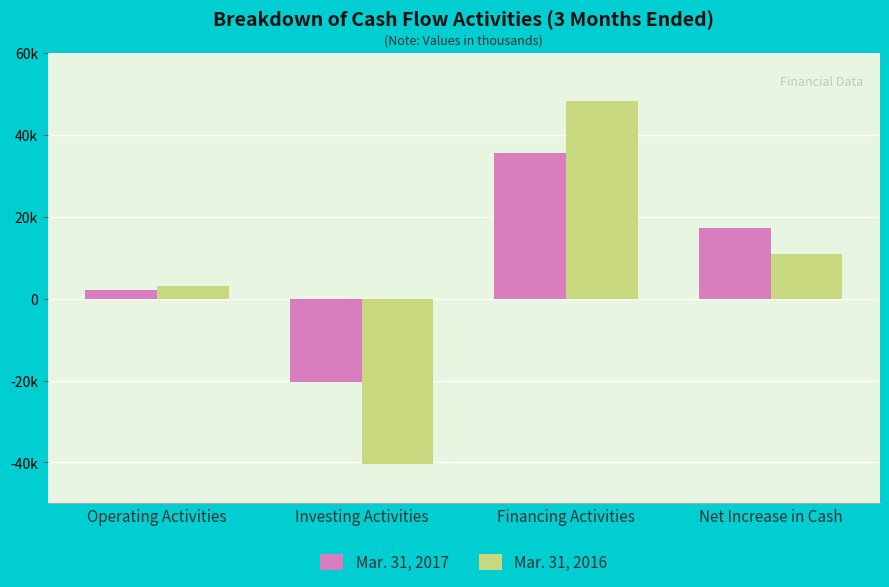

What is the label of the 2nd bar from the left?

Investing Activities